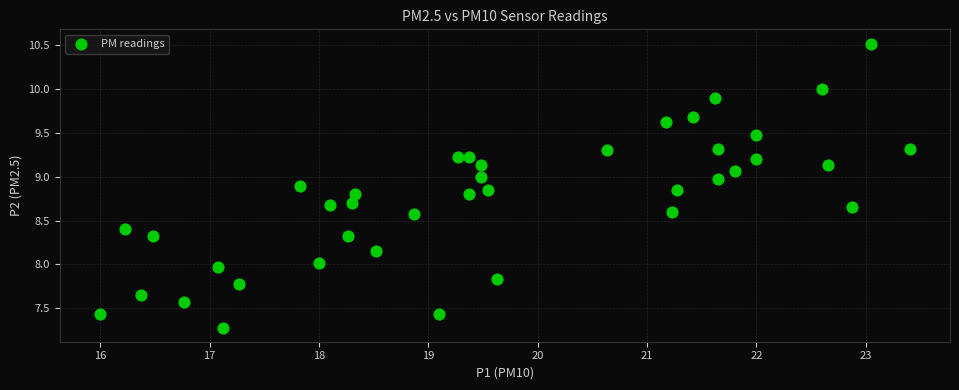

What is the range of Y values (max minus min)?

3.2